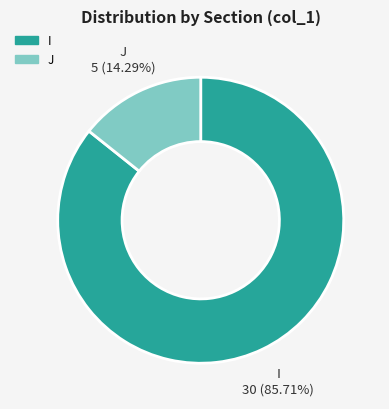

Is there a majority slice in this chart?

Yes